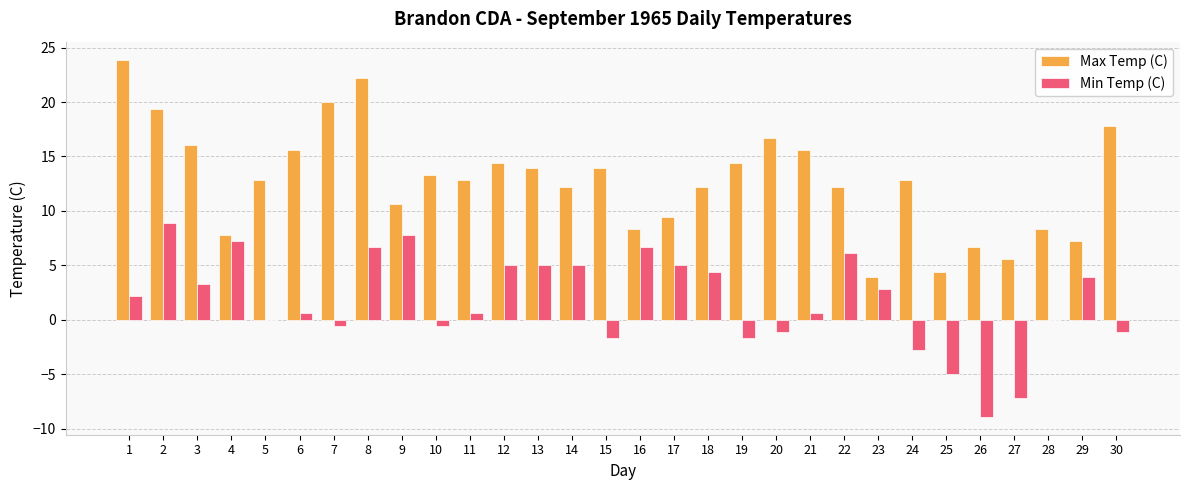

Between 17 and 26, which series saw the biggest shift?

Min Temp (C)